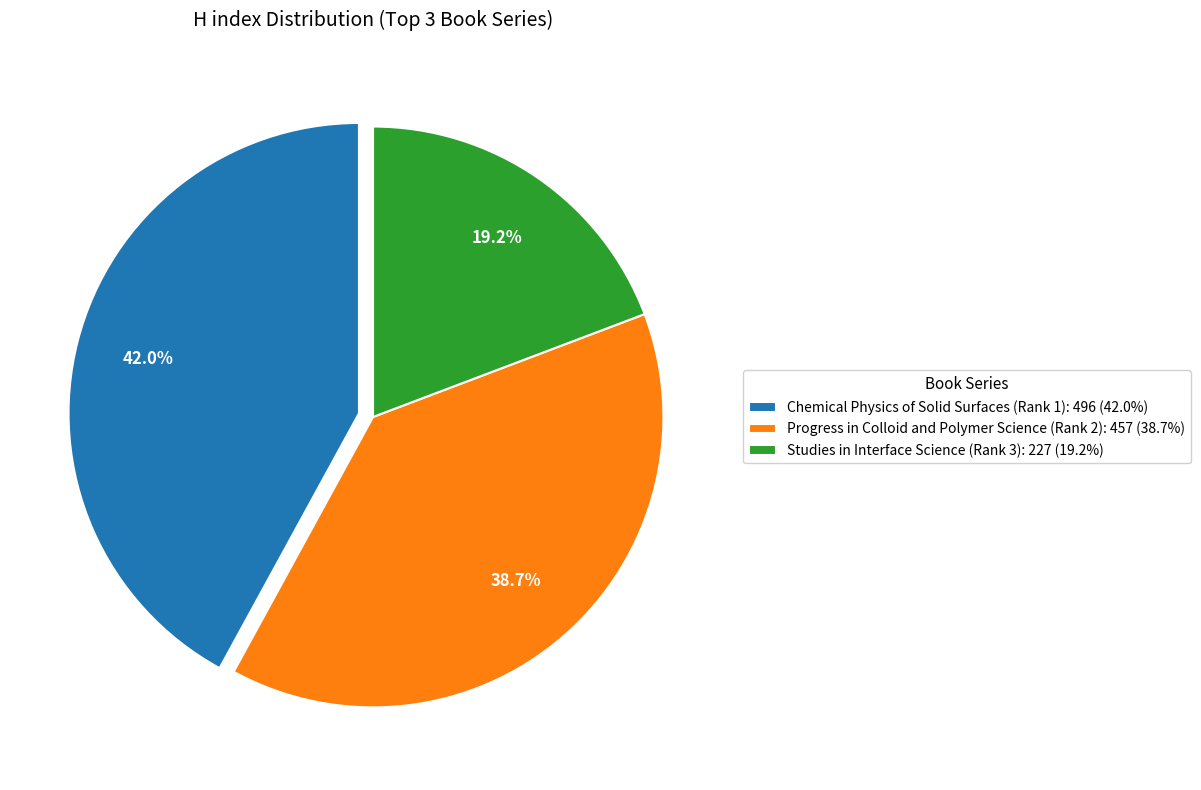

What percentage is the Progress in Colloid and Polymer Science (Rank 2) slice, to the nearest percent?

39%